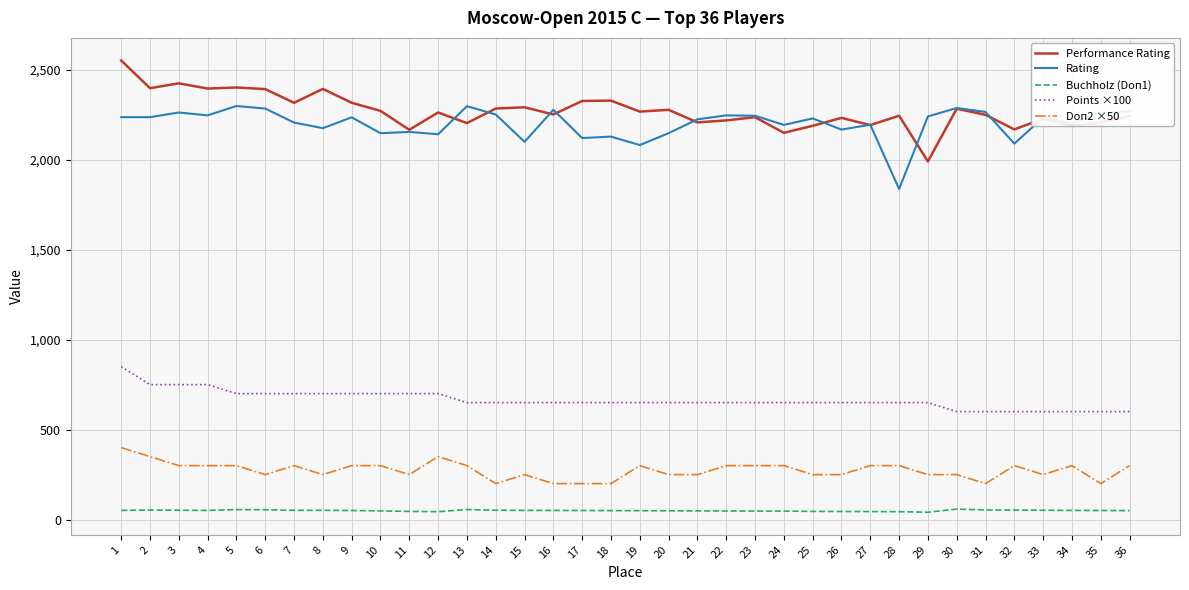

True or false: Rating and Doп2 ×50 cross at least once.

False